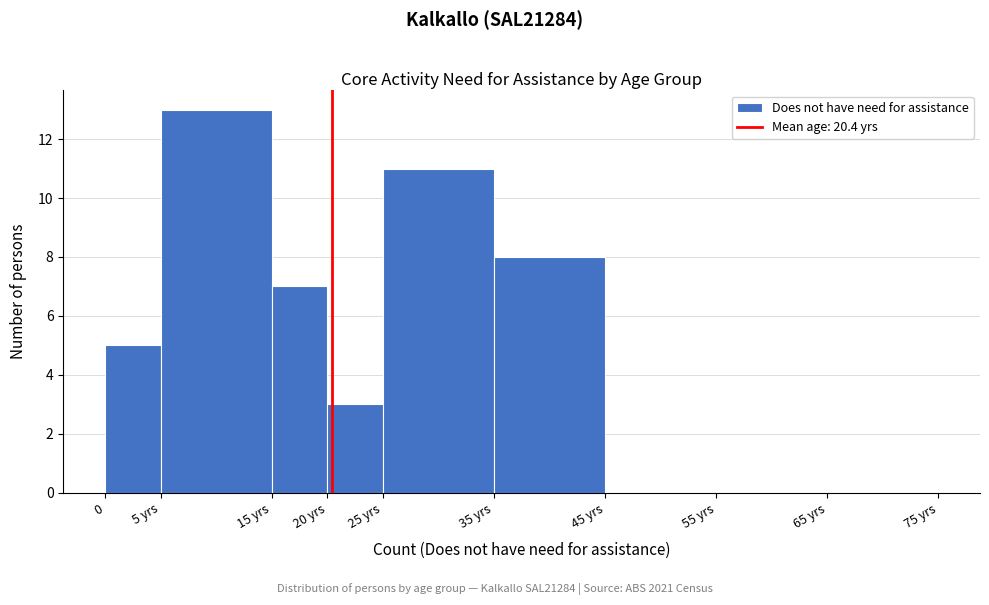

Reading right to left, list all the values displayed in this chart.

65 yrs=0	55 yrs=0	45 yrs=0	35 yrs=8	25 yrs=11	20 yrs=3	15 yrs=7	5 yrs=13	0=5